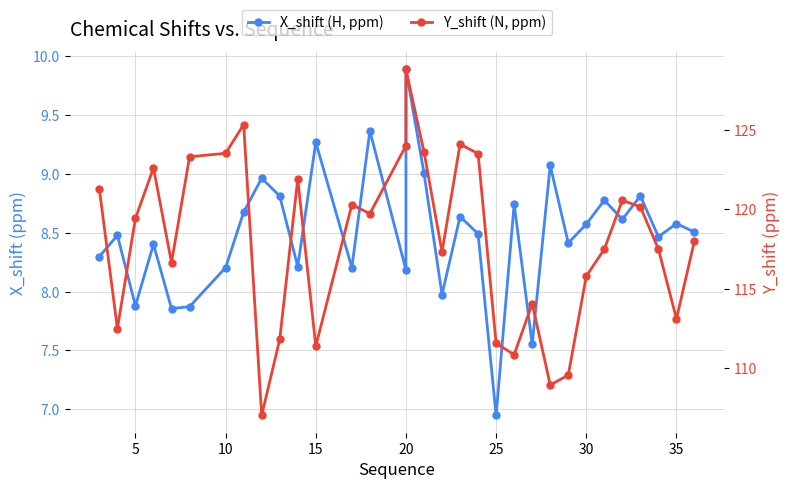

What is the difference between the maximum and second lowest values in the X_shift (H, ppm) series?

2.3